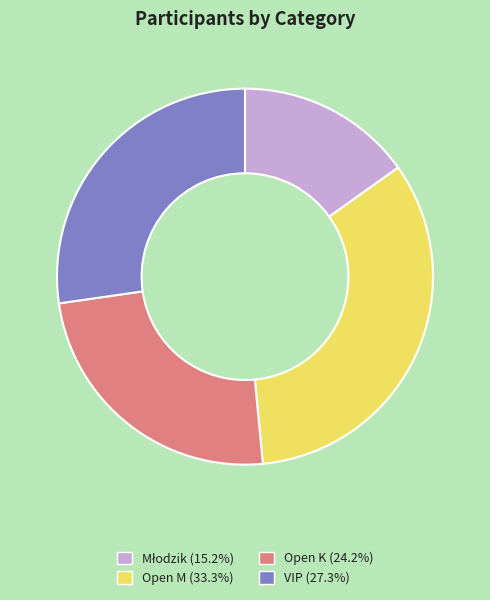

Combined, do VIP (27.3%) and Open M (33.3%) account for over 50%?

Yes